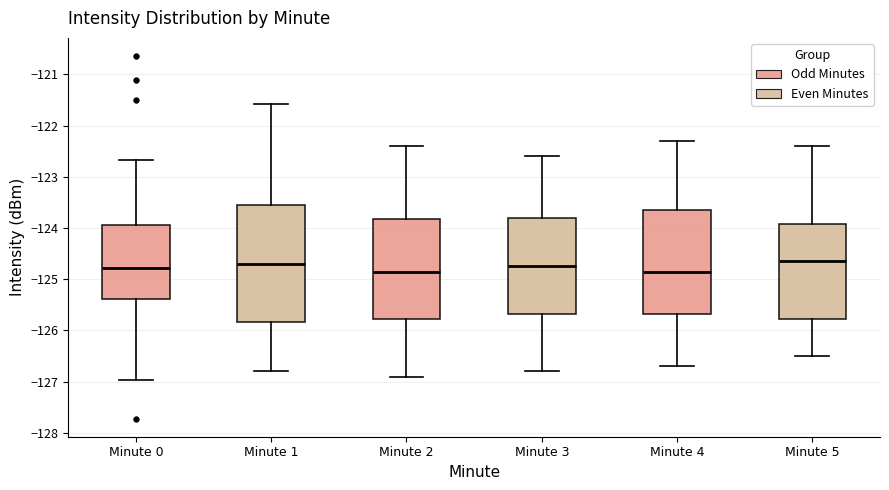

Which box is the tallest, from its lower edge to its upper edge?

Minute 1